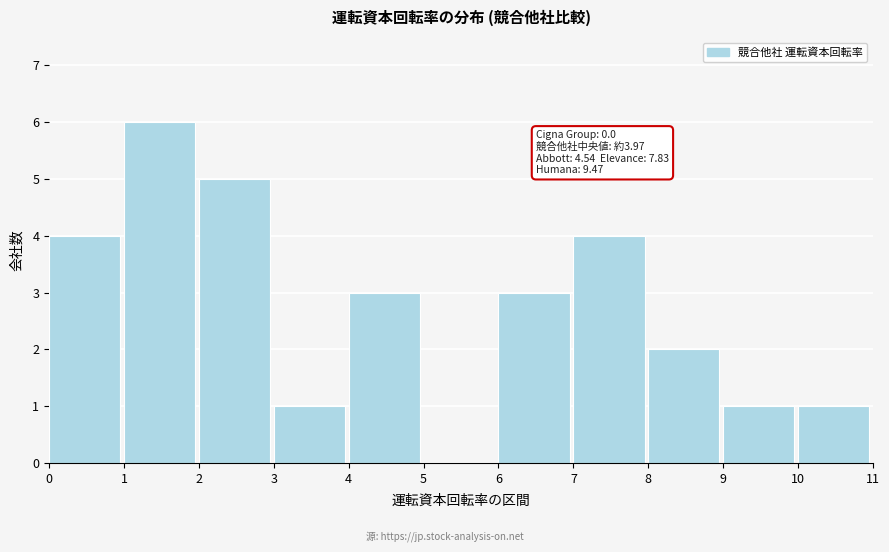

Which range on the x-axis has the tallest bar?

1 to 2